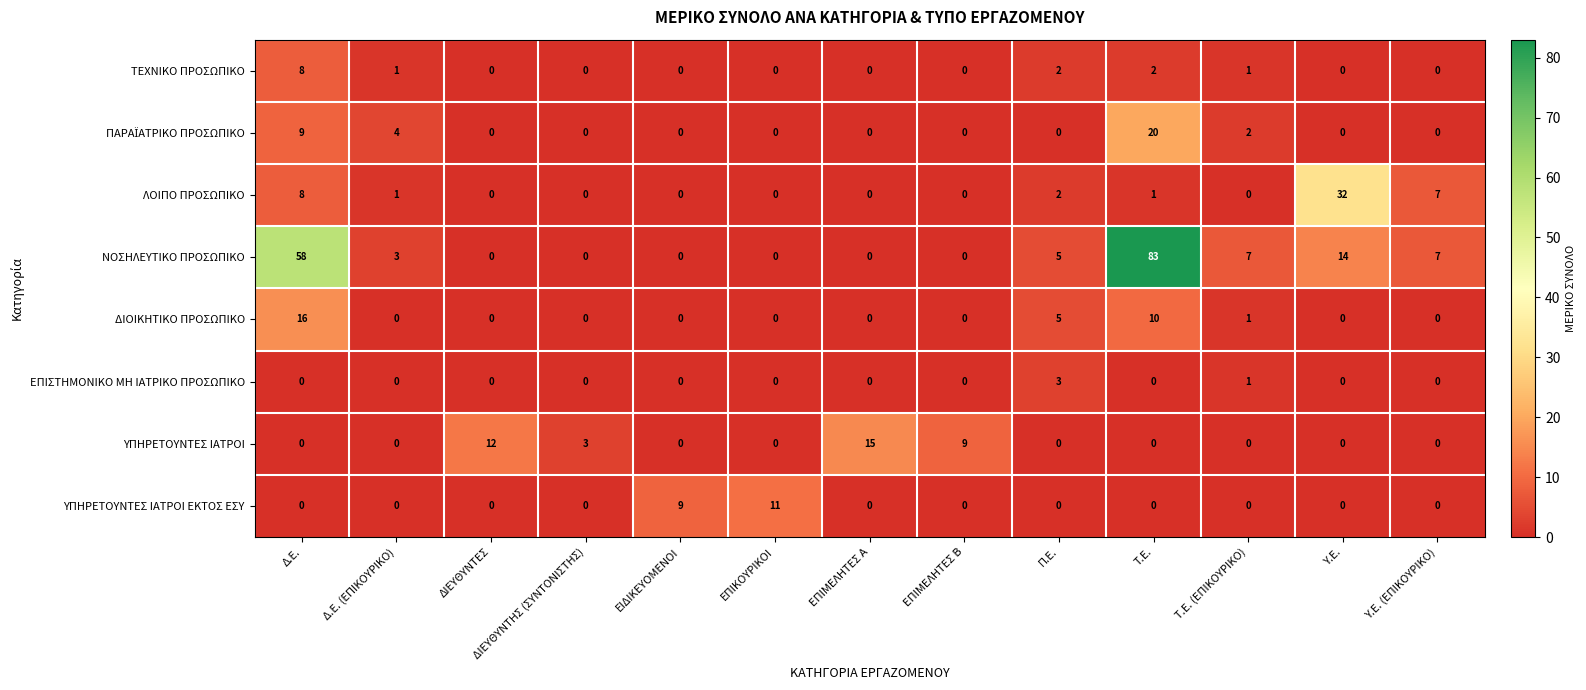

What is the difference between the maximum and minimum values in the ΥΠΗΡΕΤΟΥΝΤΕΣ ΙΑΤΡΟΙ series?

15